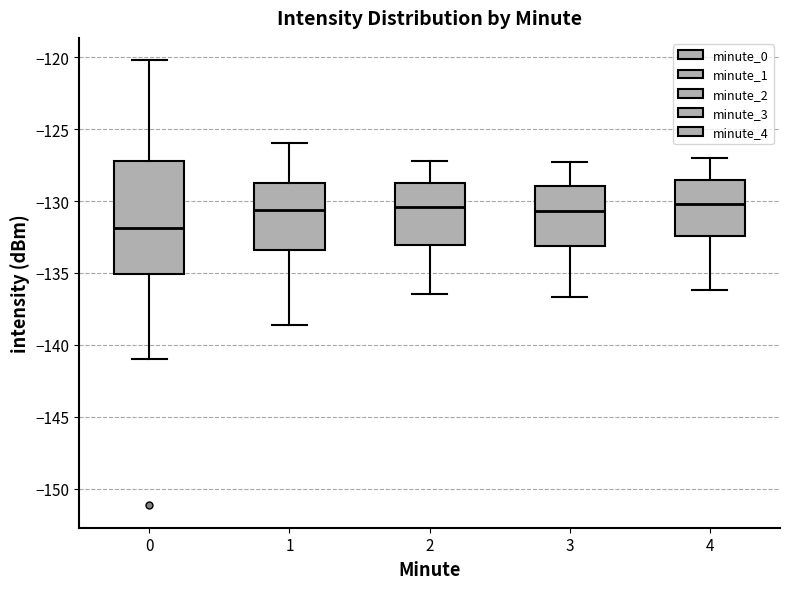

Which box is the tallest, from its lower edge to its upper edge?

0